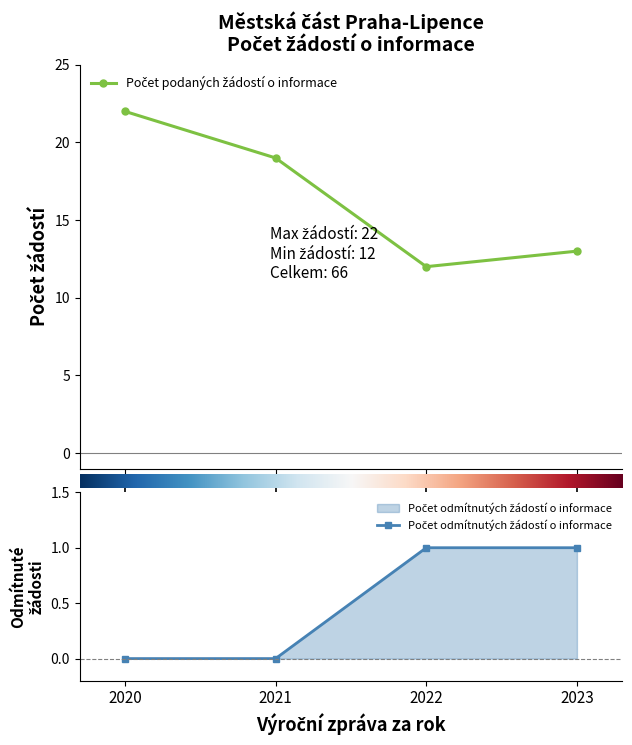

What is the approximate value of Počet podaných žádostí o informace at 2023?

13